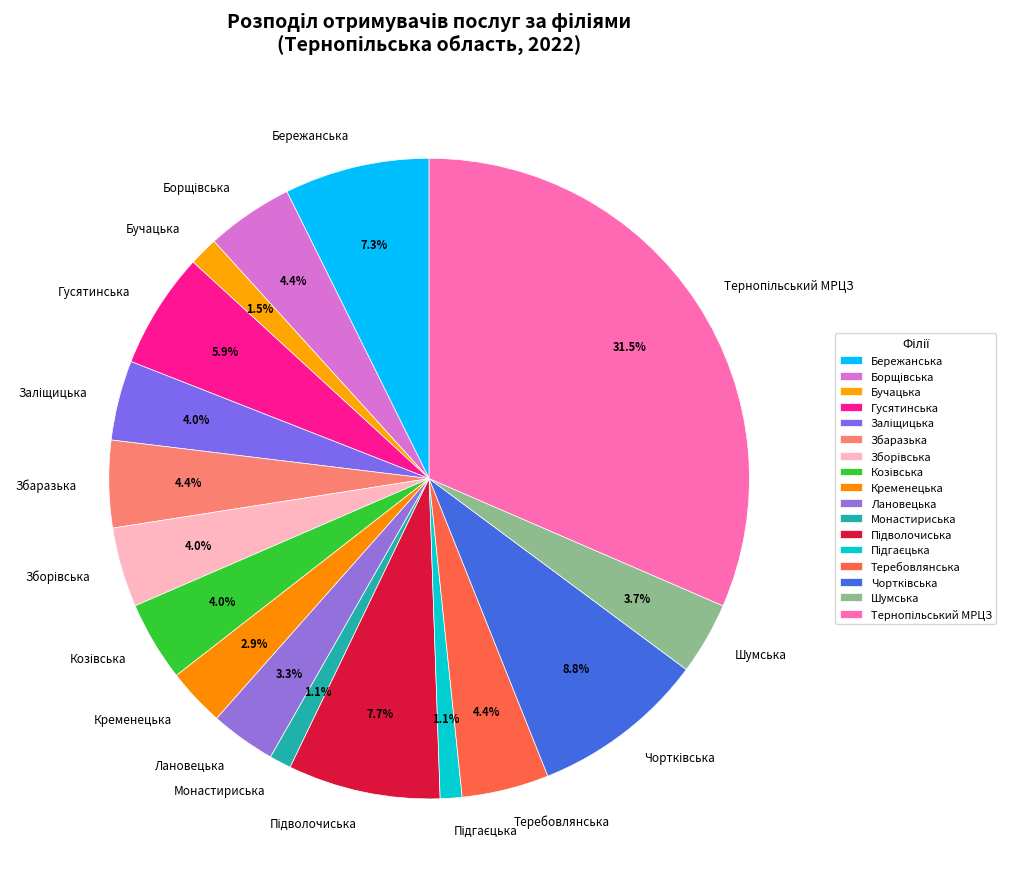

Combined, what portion of the pie is Теребовлянська and Лановецька?

7.7%